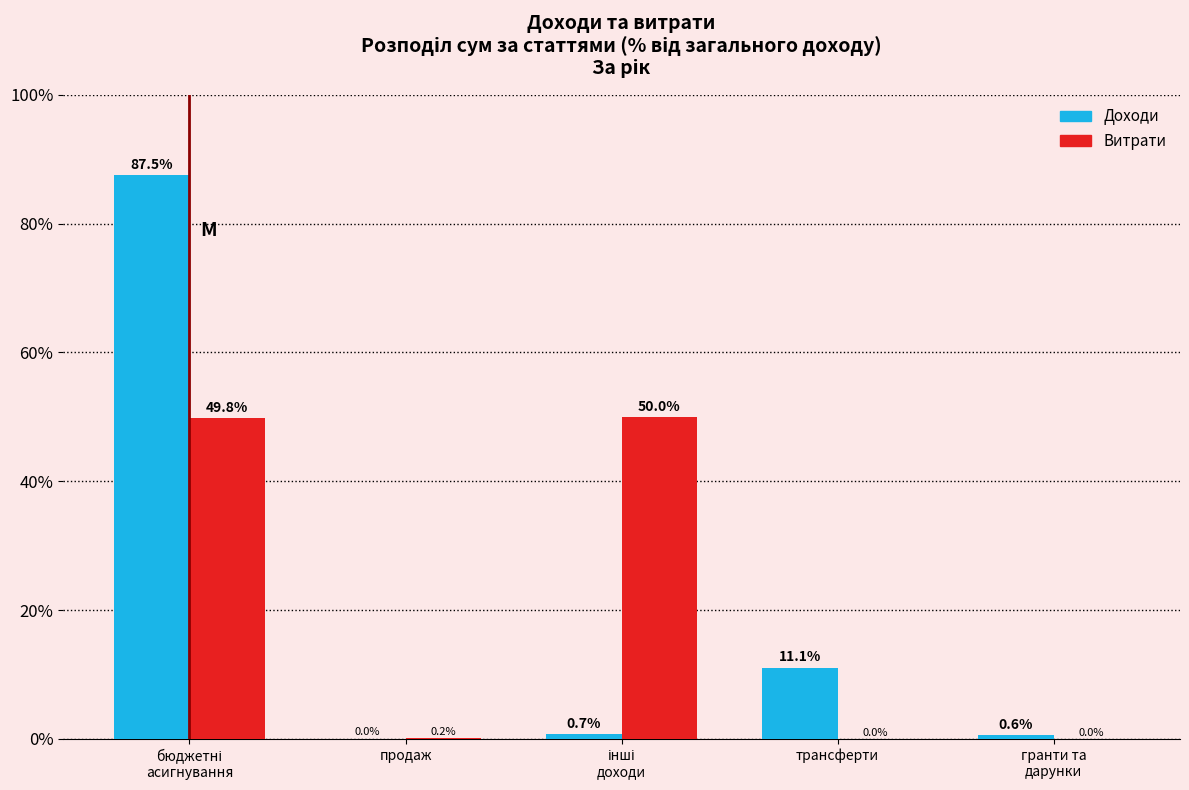

What is the total value across all series at трансферти?

11.1